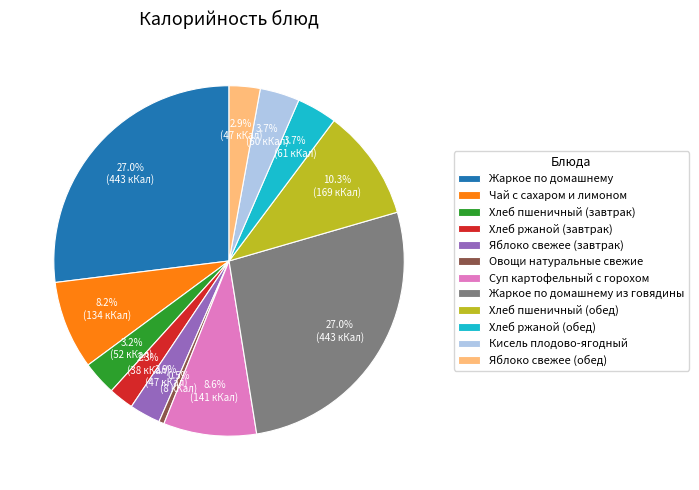

Which slice is the smallest?

Овощи натуральные свежие